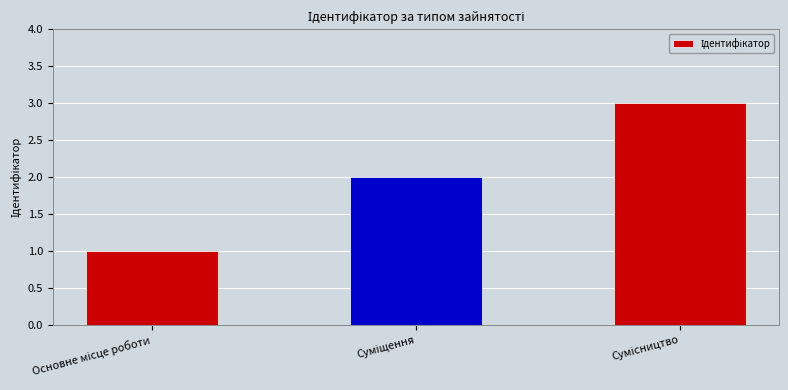

Reading left to right, transcribe all the data shown in this chart.

1	2	3